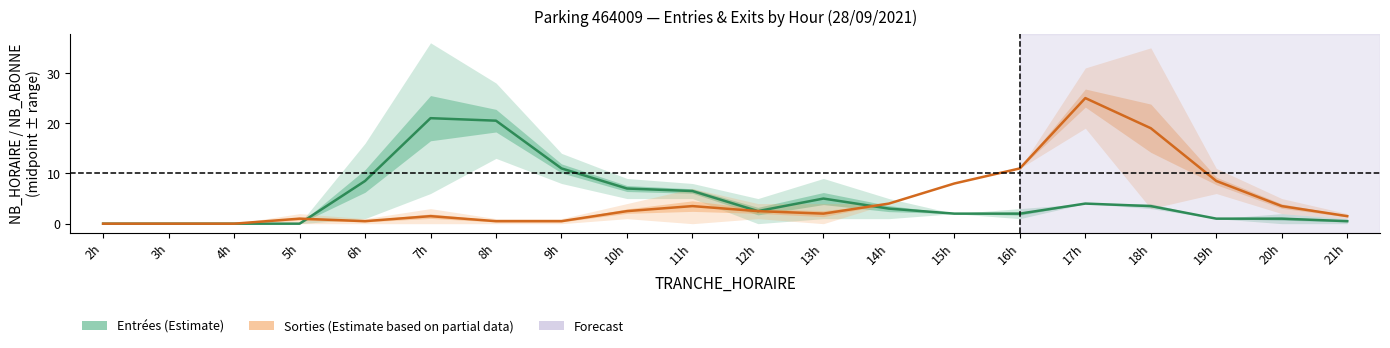

Between which two adjacent categories do Entrées (Estimate) and Sorties (Estimate based on partial data) first intersect?

5h and 6h